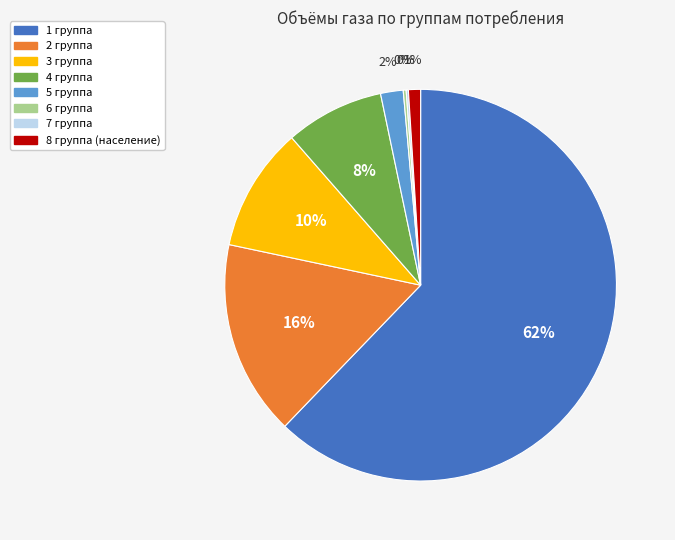

Which has a higher value, 2 группа or 3 группа?

2 группа